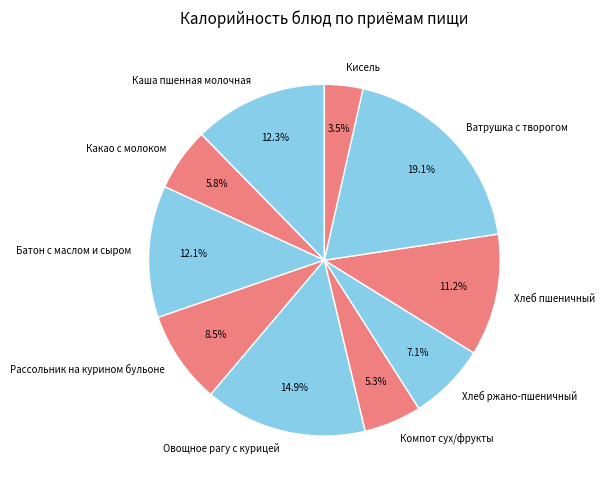

Count the number of slices in the pie.

10